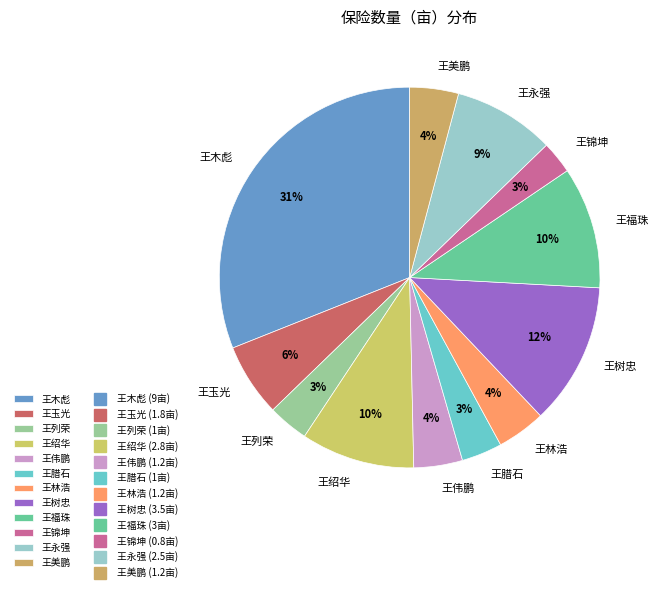

Which has a higher value, 王福珠 or 王玉光?

王福珠